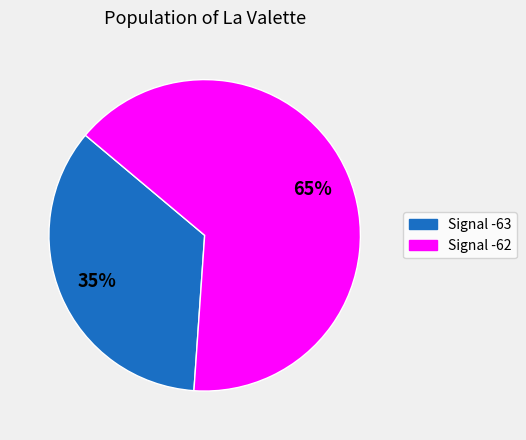

To the nearest percent, what is the average slice percentage?

50%